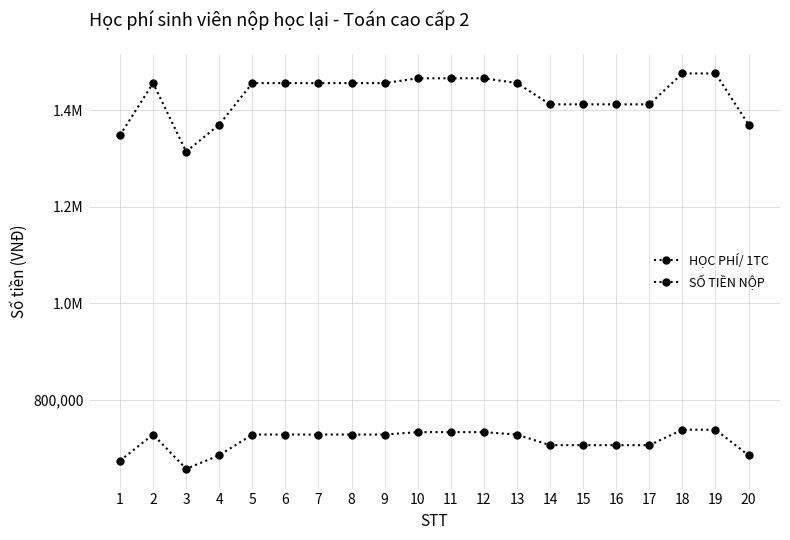

Does the chart have visible grid lines?

Yes